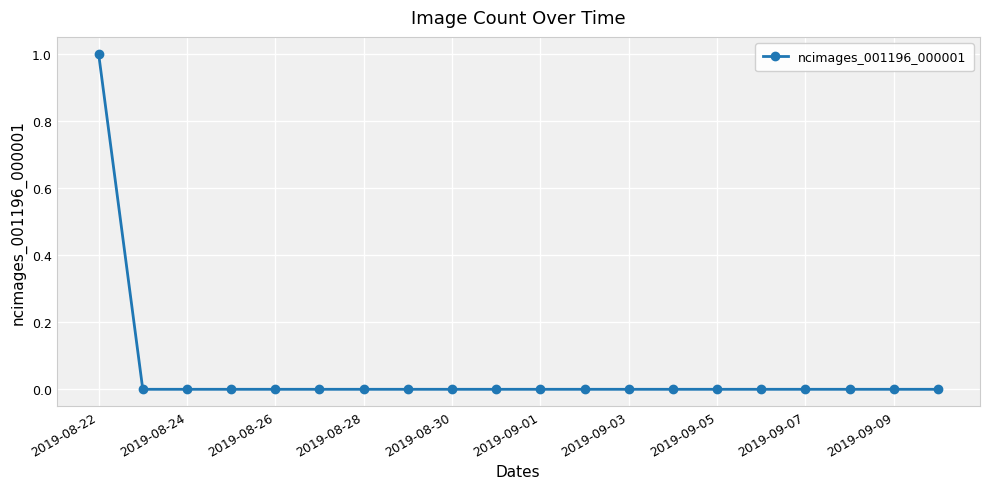

How many categories are shown in the chart?

20